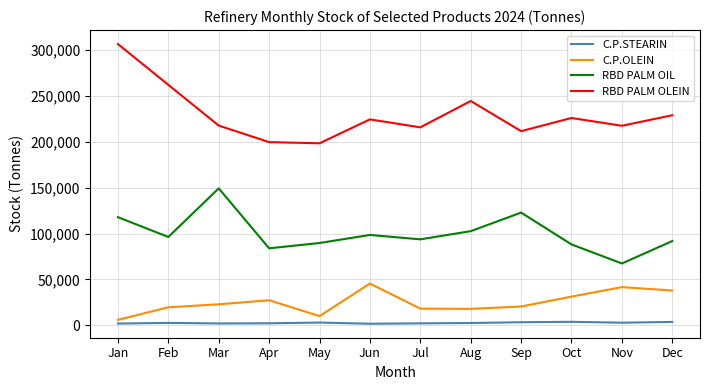

What is the maximum value for RBD PALM OIL?

149272